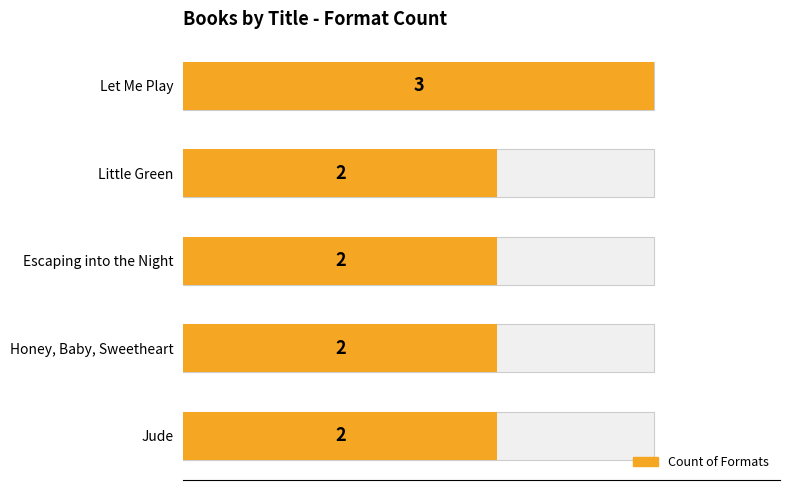

How many data points does each series have?

5